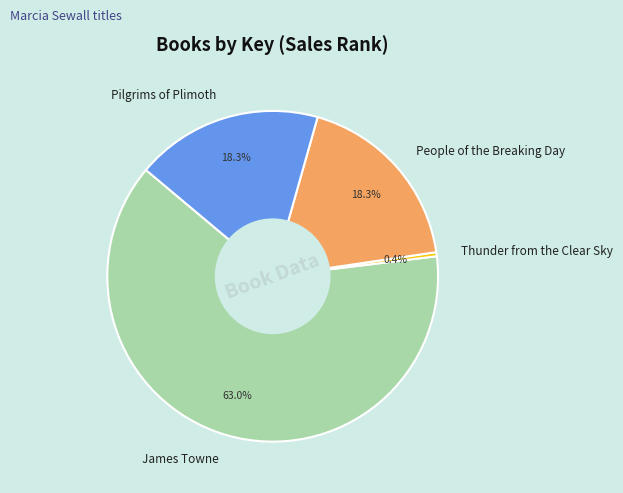

Combined, do Thunder from the Clear Sky and James Towne account for over 50%?

Yes